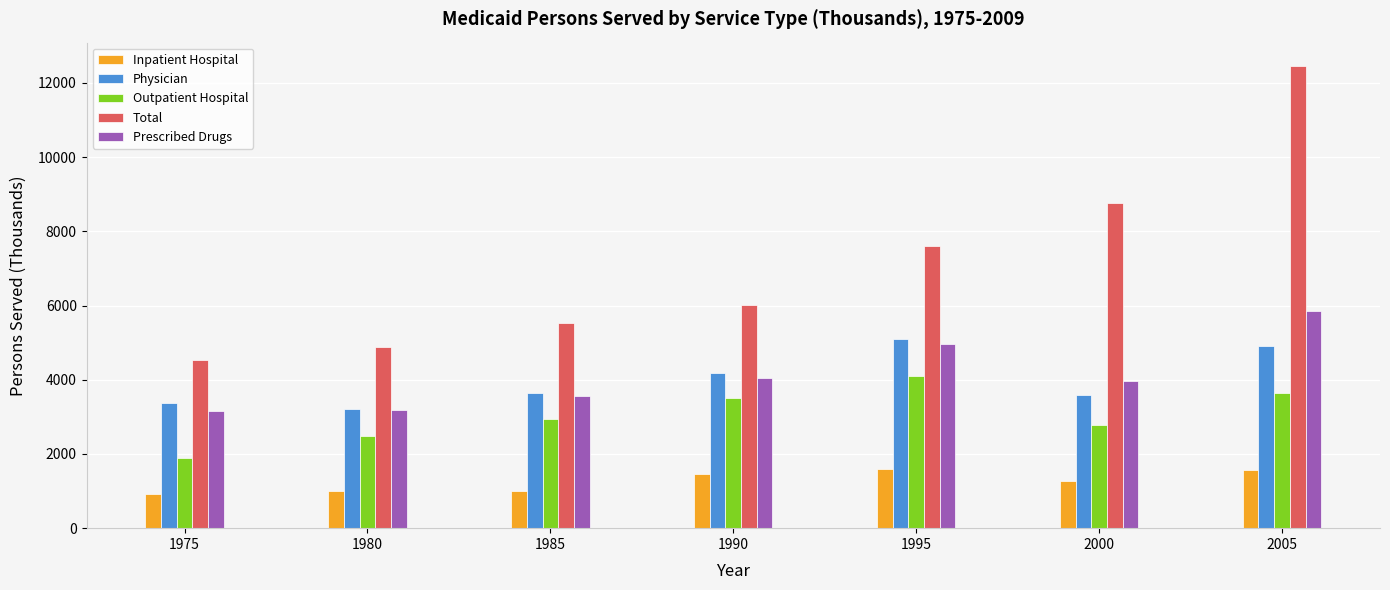

What is the difference between the maximum and second lowest values in the Outpatient Hospital series?

1617